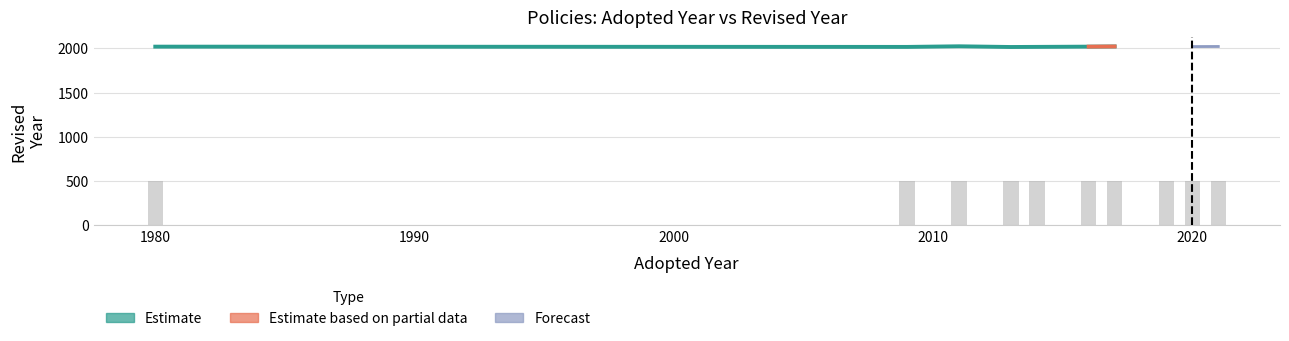

How many values in Revised_lower are above zero?

6